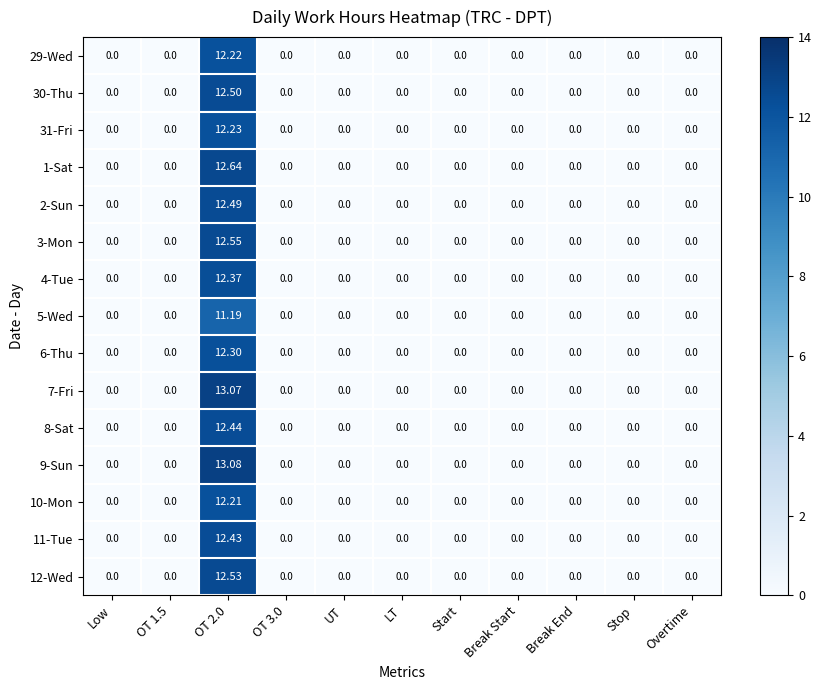

Rank the series by their maximum value, from highest to lowest.

9-Sun, 7-Fri, 1-Sat, 3-Mon, 12-Wed, 30-Thu, 2-Sun, 8-Sat, 11-Tue, 4-Tue, 6-Thu, 31-Fri, 29-Wed, 10-Mon, 5-Wed